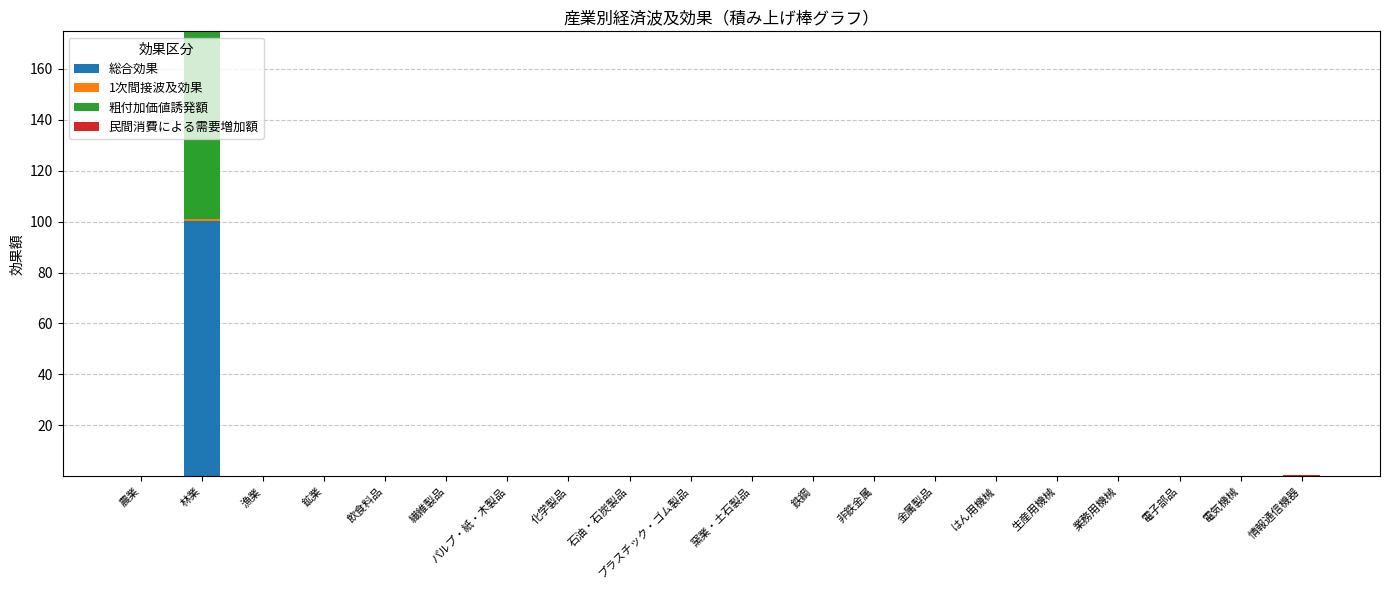

How many distinct data groups are displayed?

4